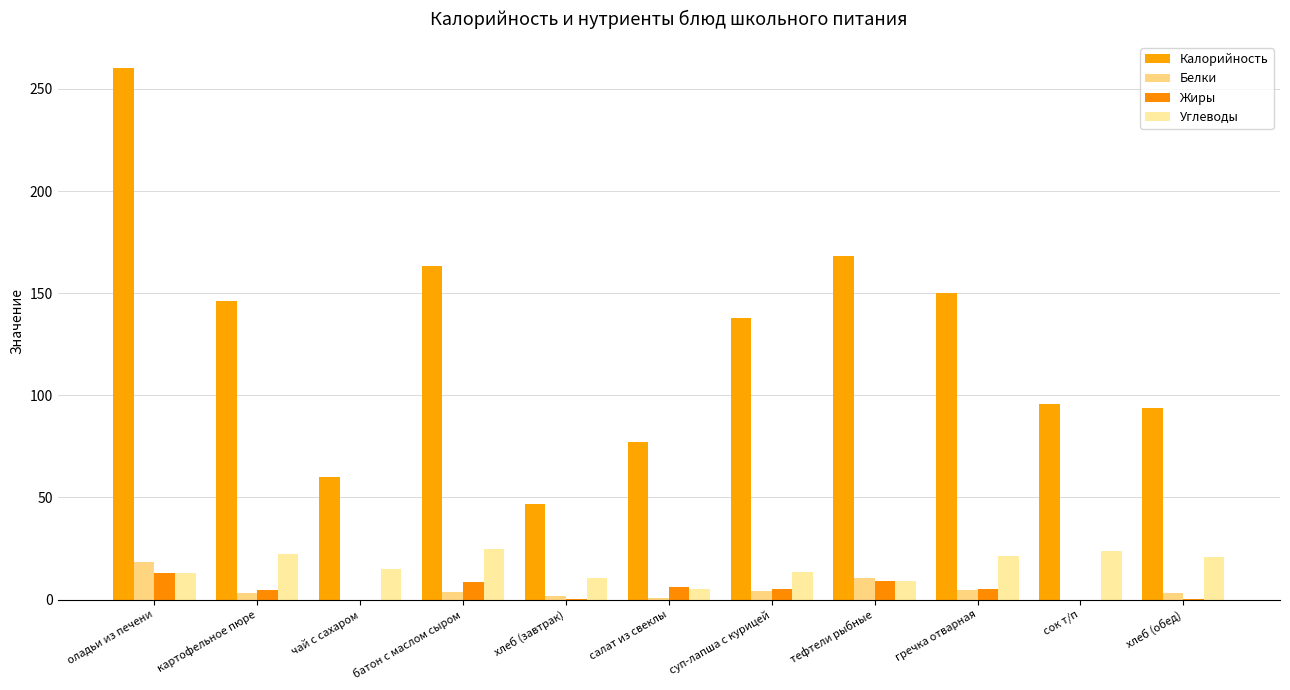

What are all the series names shown in the legend?

Калорийность, Белки, Жиры, Углеводы